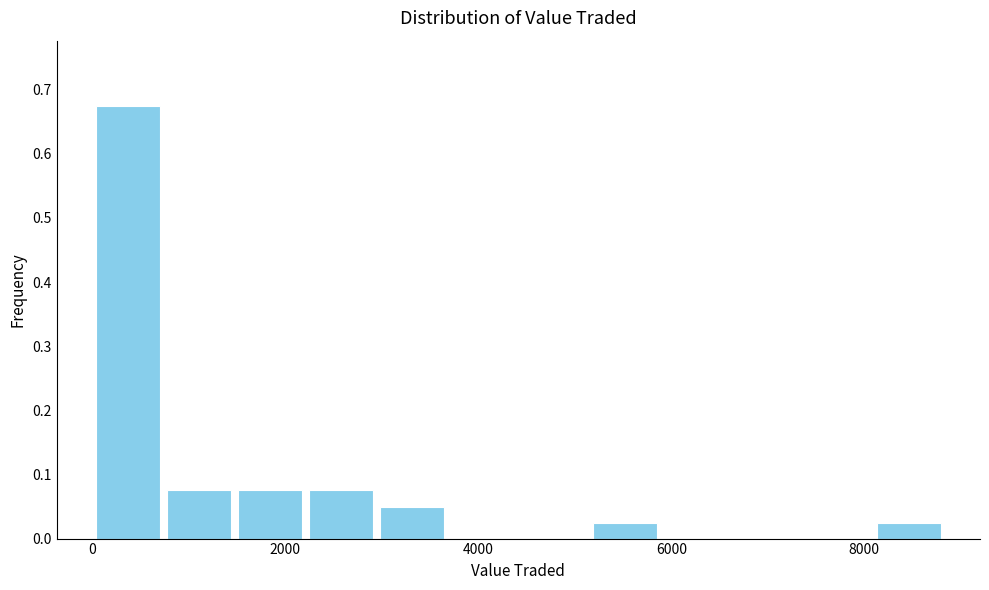

Around what value on the x-axis is the tallest bar? Give the approximate position of its centre, as read against the axis.

400